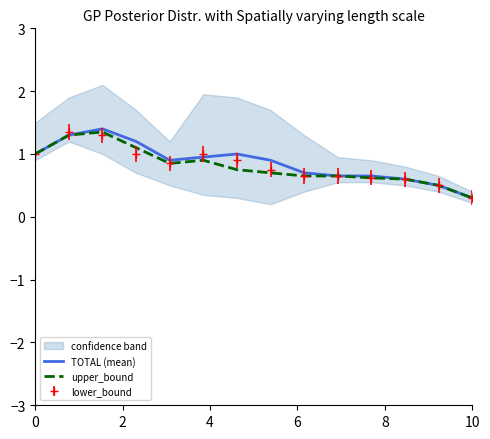

What is the minimum value for upper_bound?

0.3